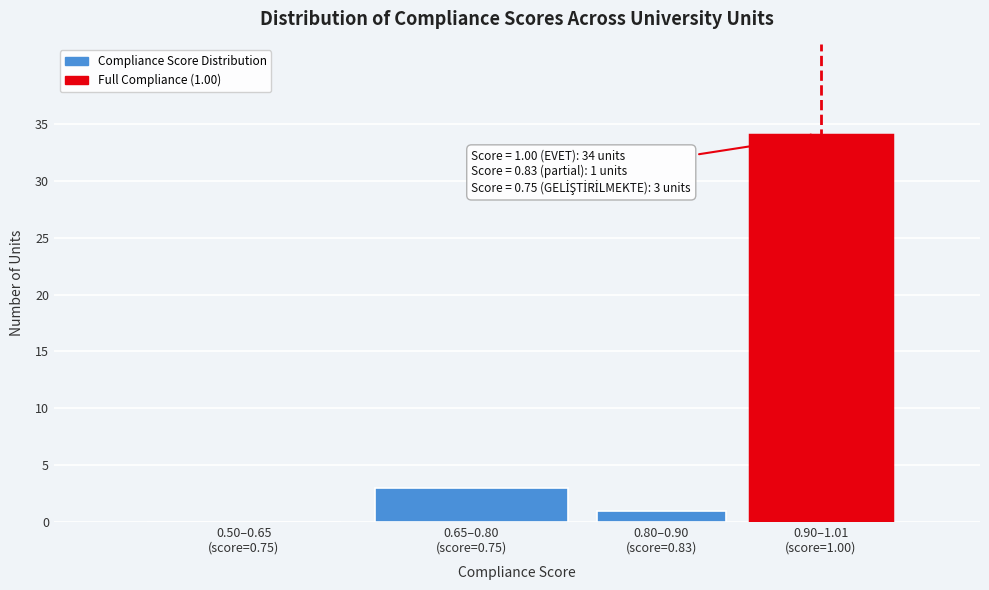

What is the maximum value shown in the chart?

34